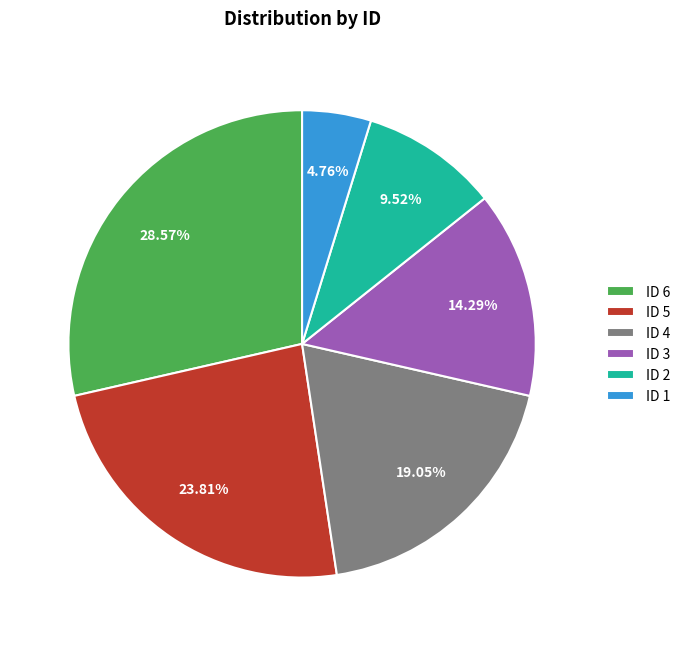

How many segments does this pie chart have?

6